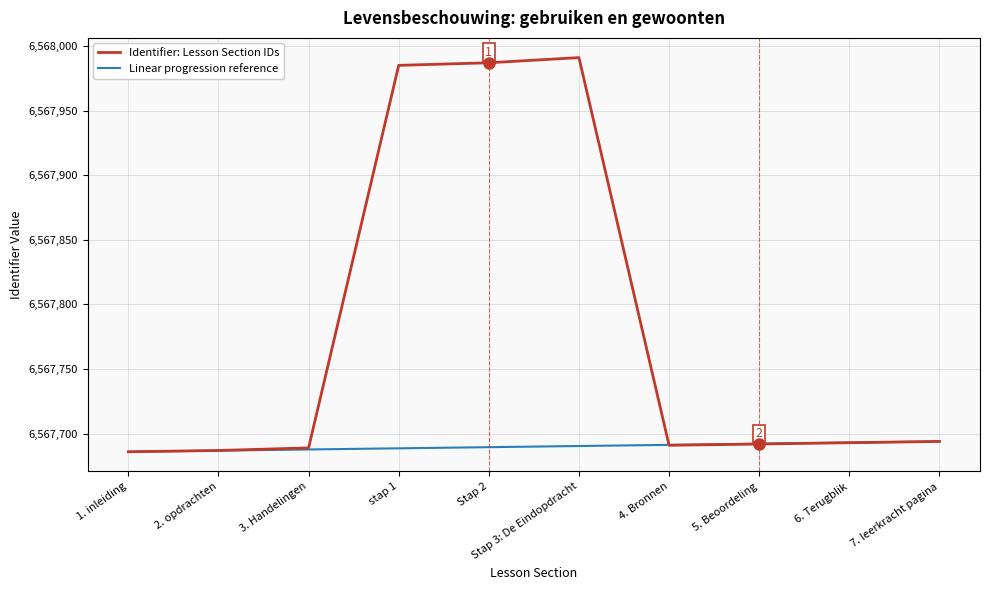

True or false: Identifier: Lesson Section IDs has a value of 2806837.4 at 1. inleiding.

False